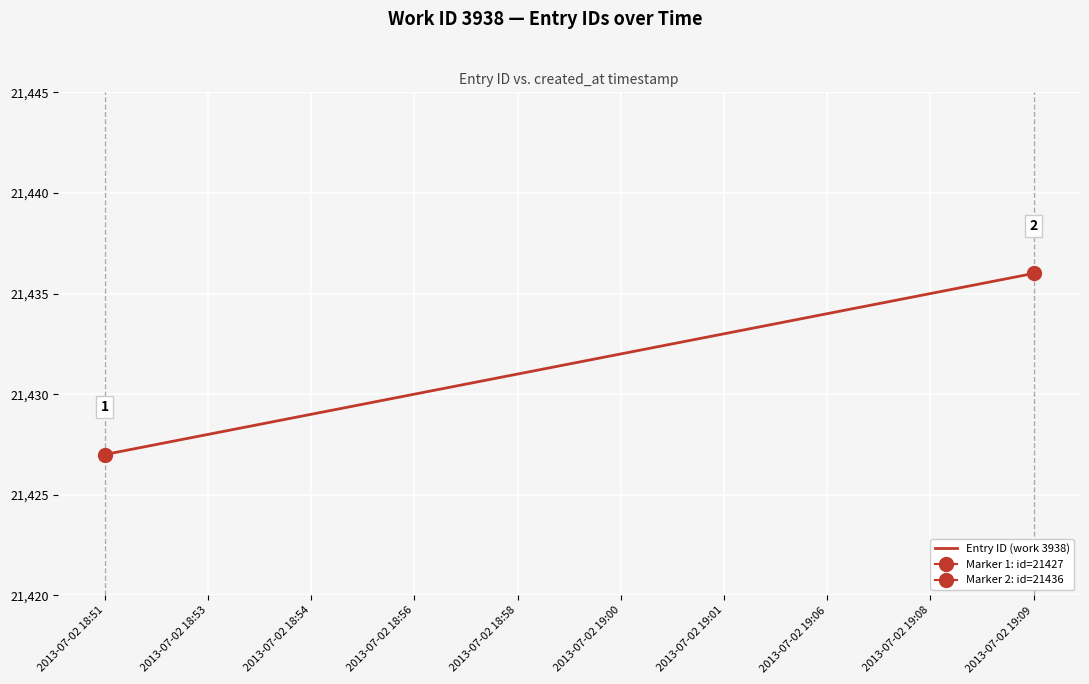

Count the values in the range 21429 to 21434.

6